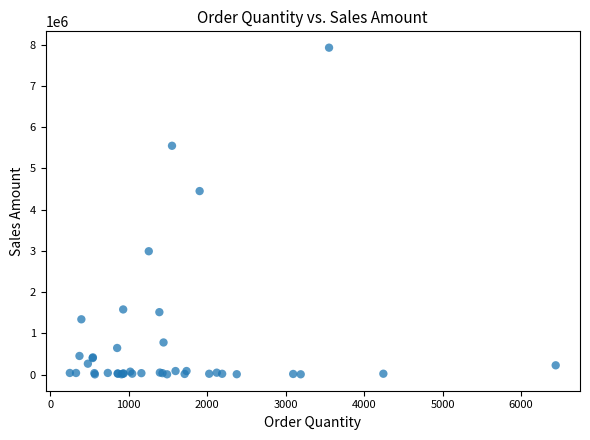

What Y value in the scatter plot is closest to 3967290?

4451260.1